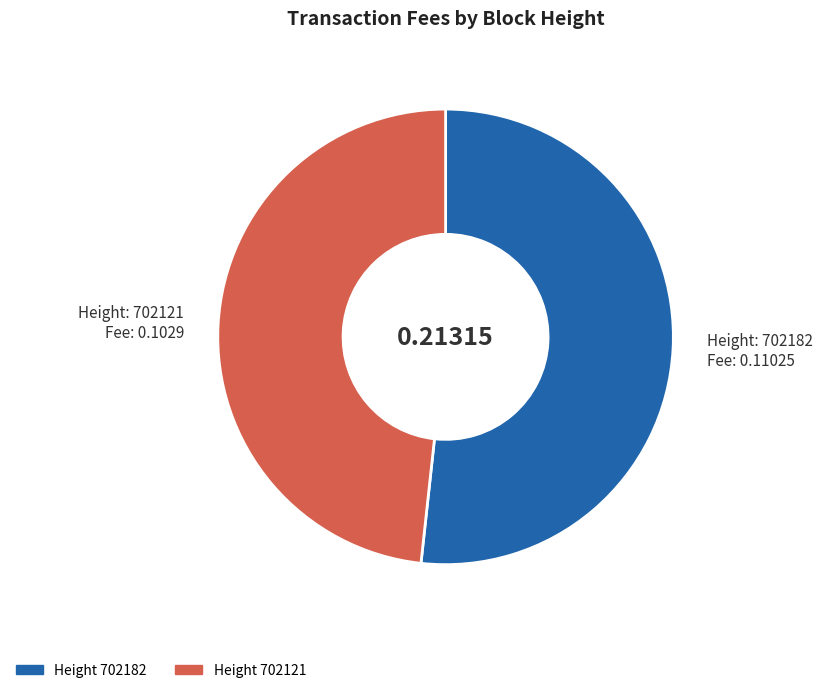

Count the number of slices in the pie.

2